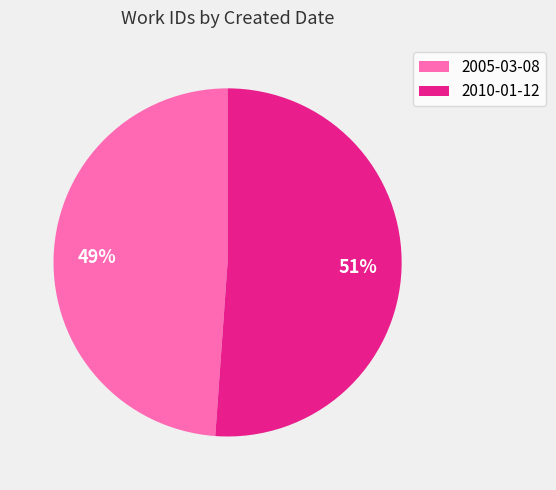

Which category has the smallest portion of the pie?

2005-03-08